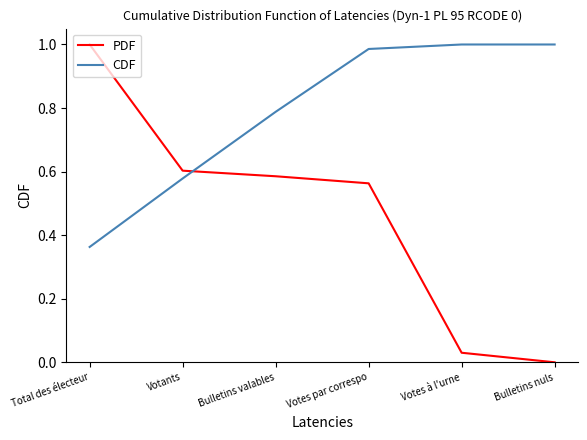

True or false: PDF has a value of 1.0 at Total des électeur.

True